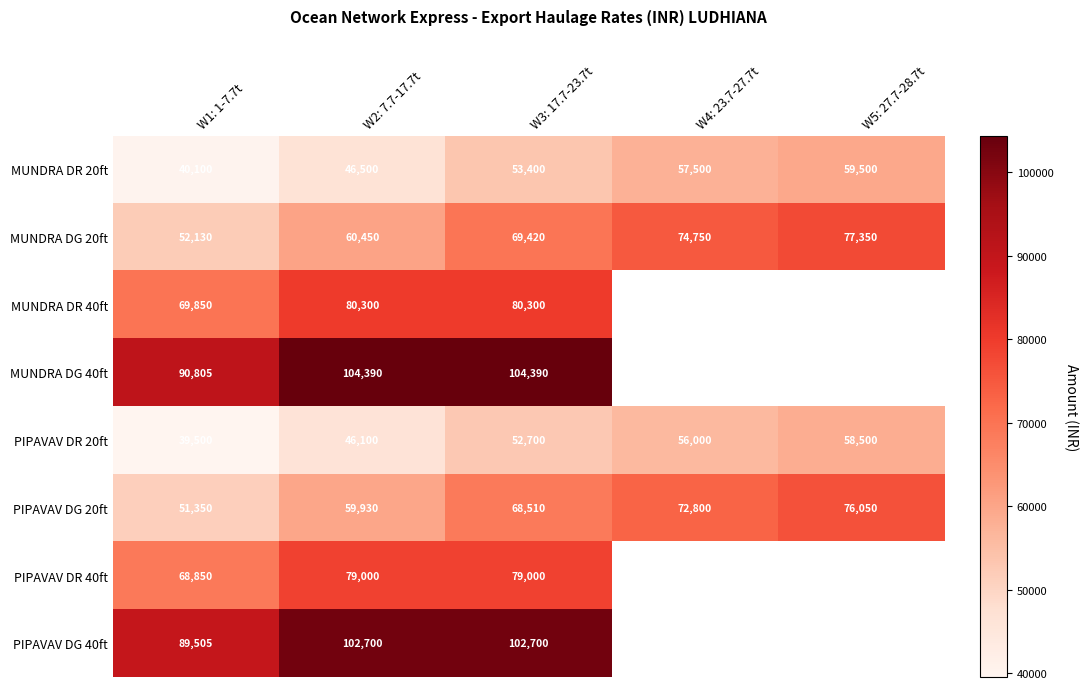

How many values in the PIPAVAV DG 20ft series are below 68510?

2